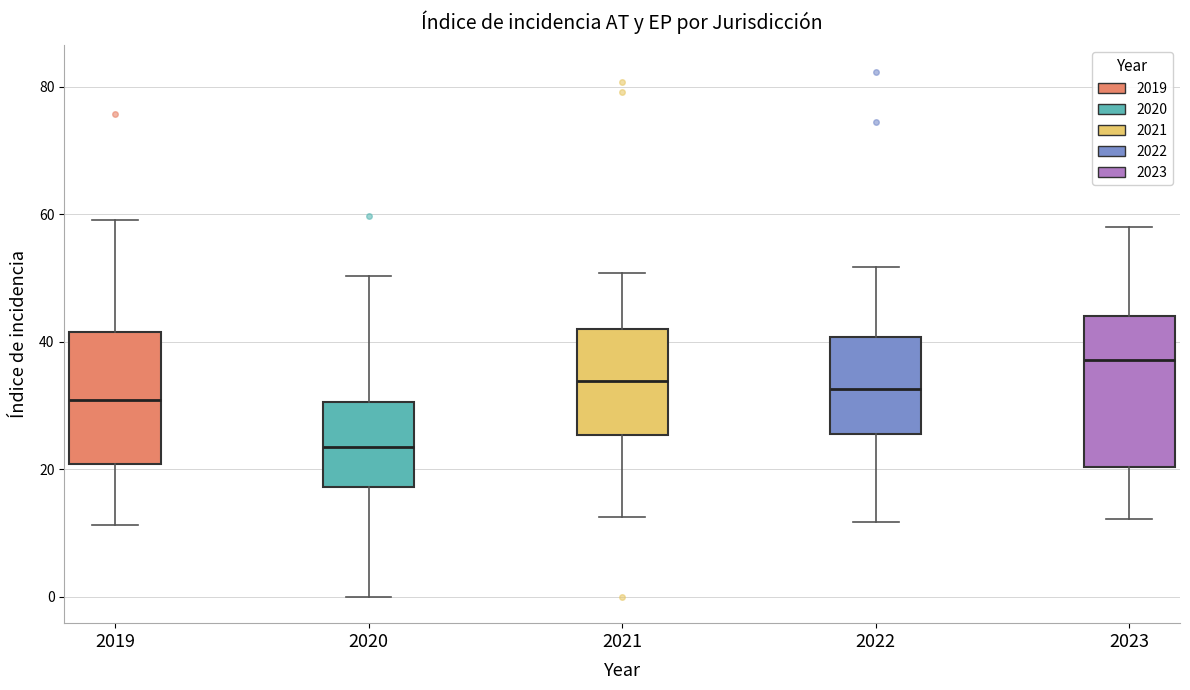

Reading left to right, transcribe this box plot: for each box, give where its median line is, the range the box spans, and where its two whiskers end, as read against the y-axis. The values are not printed on the chart, so give them approximately, as read against the axis.

2019: median 30, box 20 to 42, whiskers 12 to 60
2020: median 24, box 18 to 30, whiskers 0 to 50
2021: median 34, box 26 to 42, whiskers 12 to 50
2022: median 32, box 26 to 40, whiskers 12 to 52
2023: median 38, box 20 to 44, whiskers 12 to 58